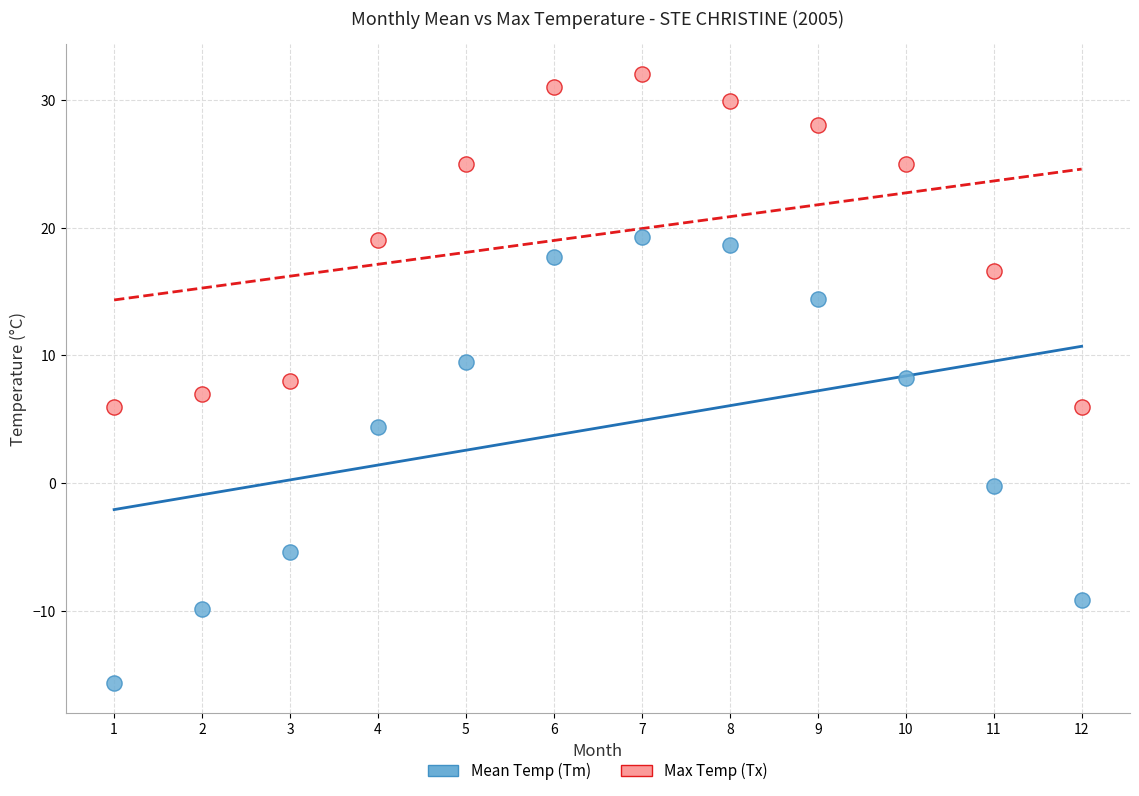

Across all data points, what is the range of Y values (max minus min)?

47.6